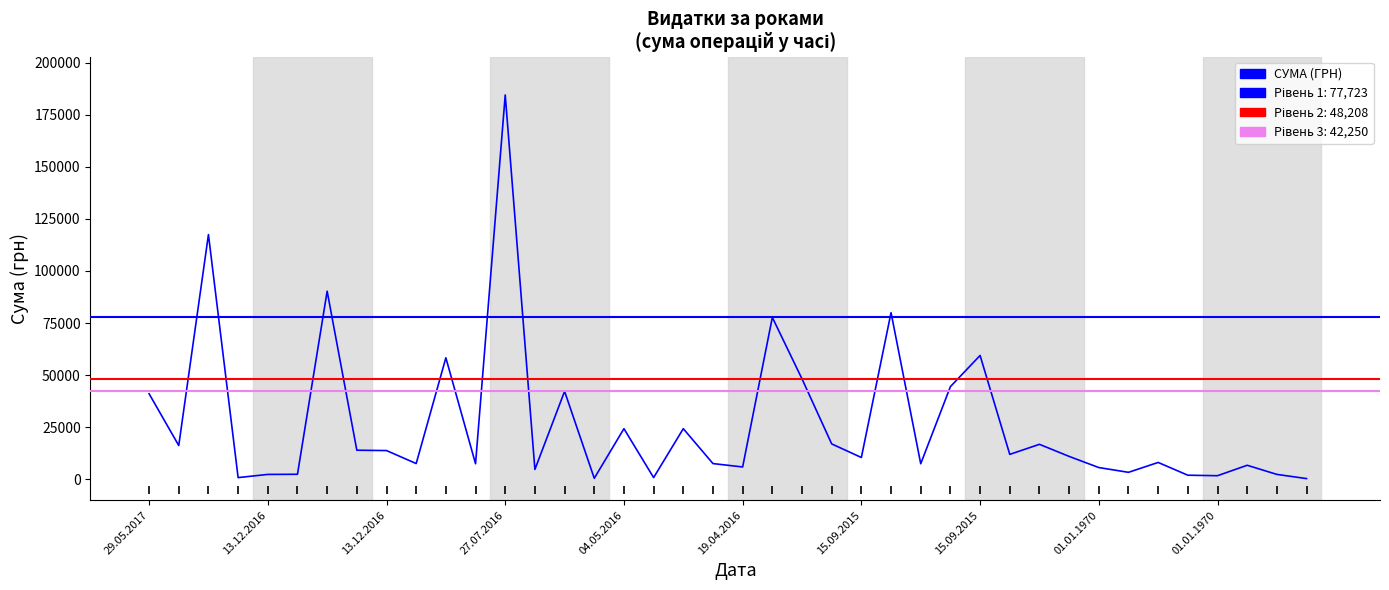

What is the maximum value shown in the chart?

184432.0